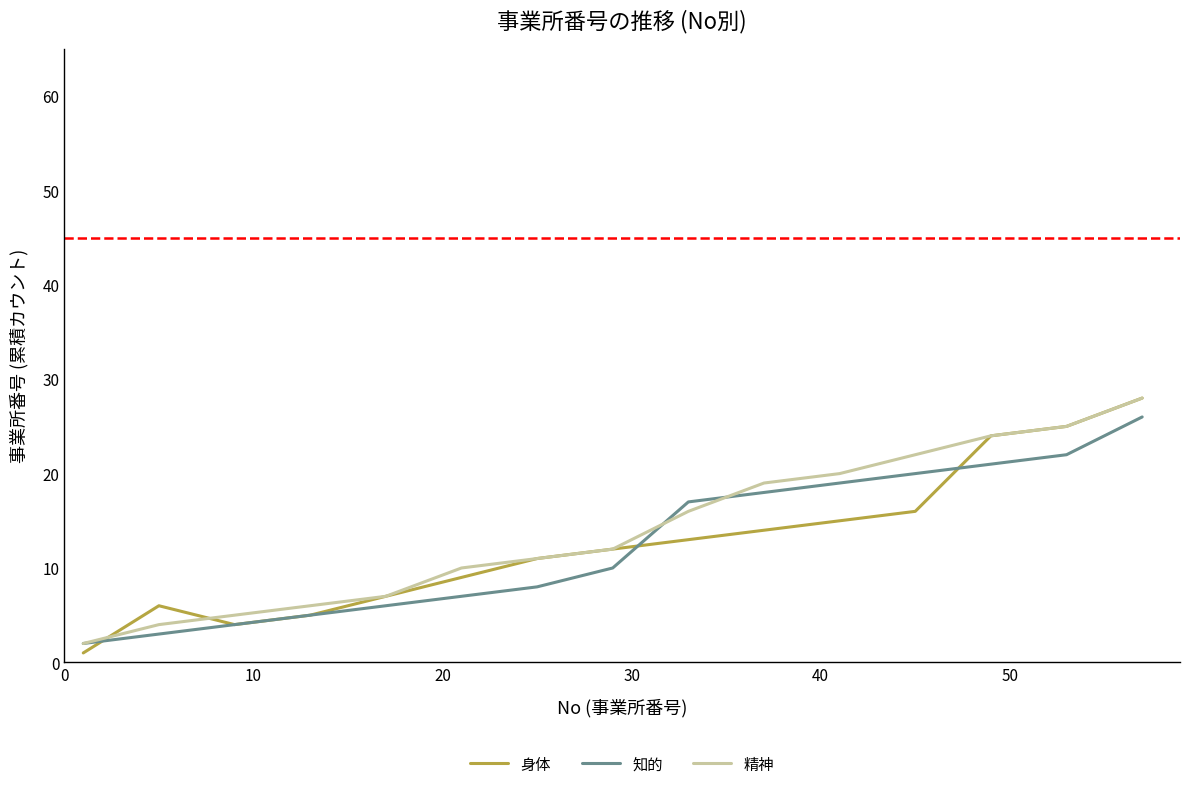

Which series has the largest range (max minus min)?

身体